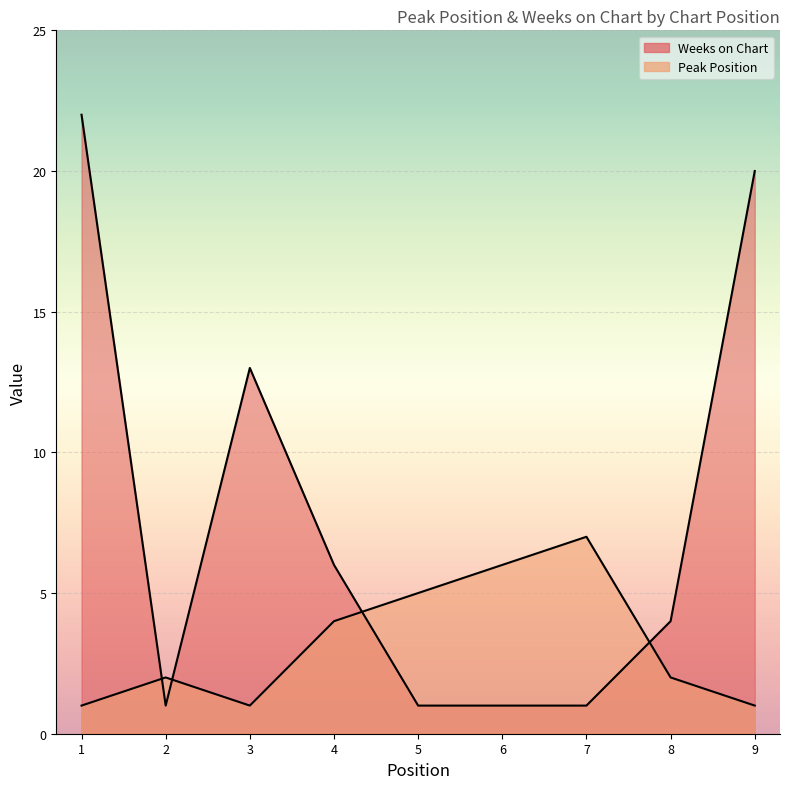

True or false: Weeks on Chart has a value of 6 at 4.

True